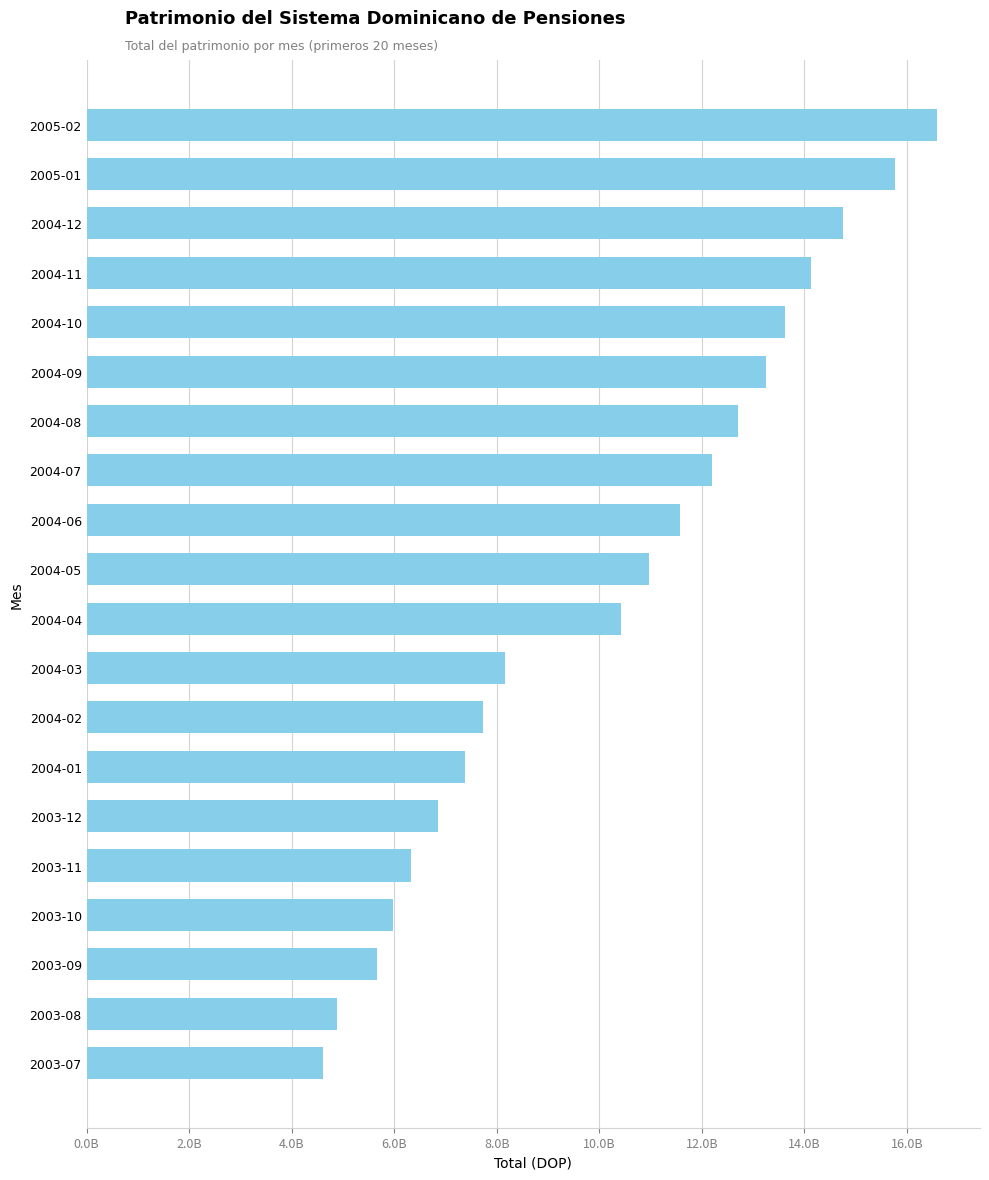

Rank the categories by value from lowest to highest.

2003-07, 2003-08, 2003-09, 2003-10, 2003-11, 2003-12, 2004-01, 2004-02, 2004-03, 2004-04, 2004-05, 2004-06, 2004-07, 2004-08, 2004-09, 2004-10, 2004-11, 2004-12, 2005-01, 2005-02